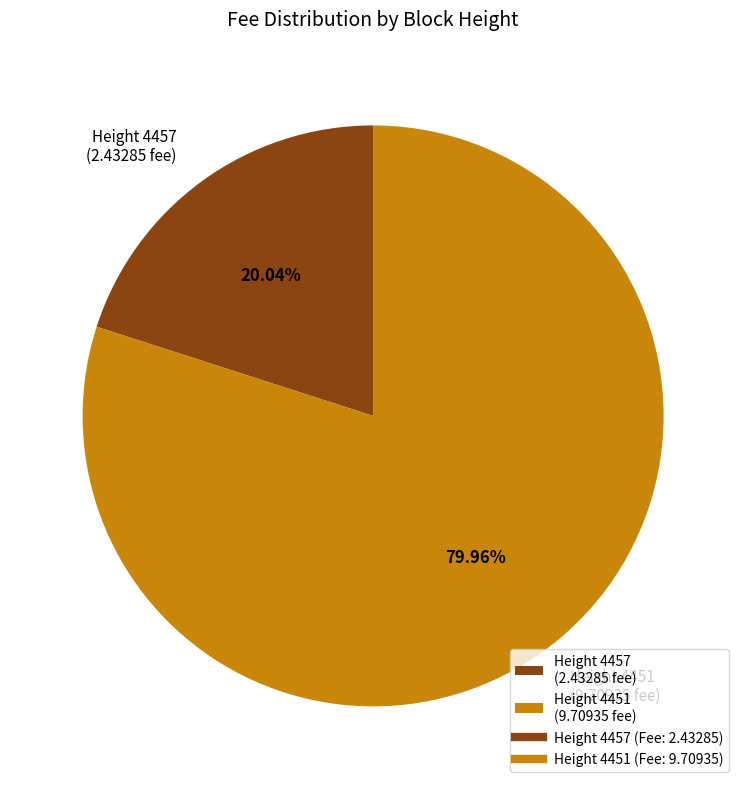

Is the sum of Height 4457 (2.43285 fee) and Height 4451 (9.70935 fee) greater than half?

Yes